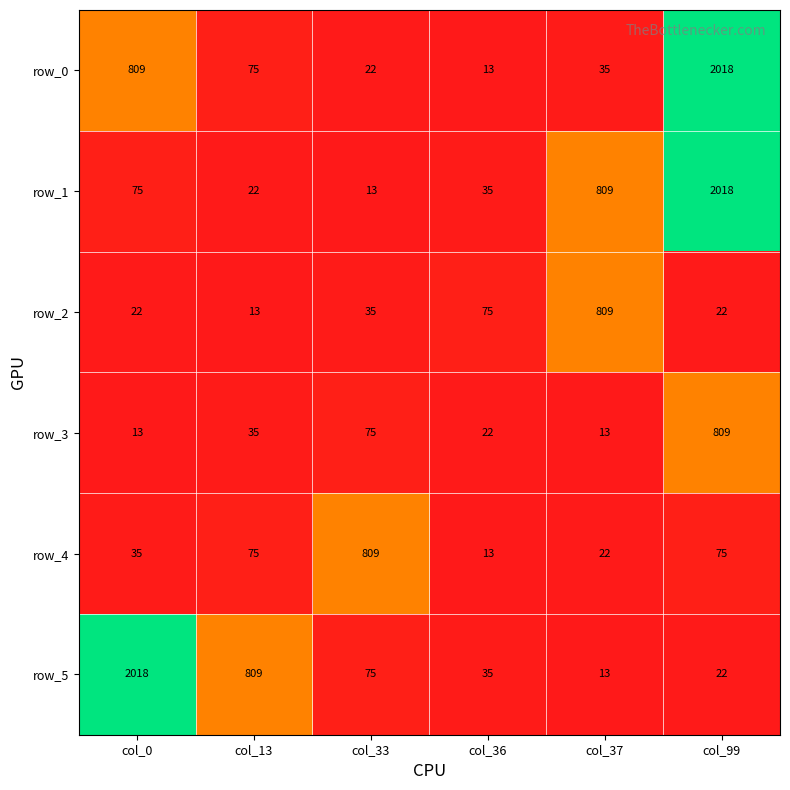

What is the sum of the row_5 values at col_36 and col_33?

110